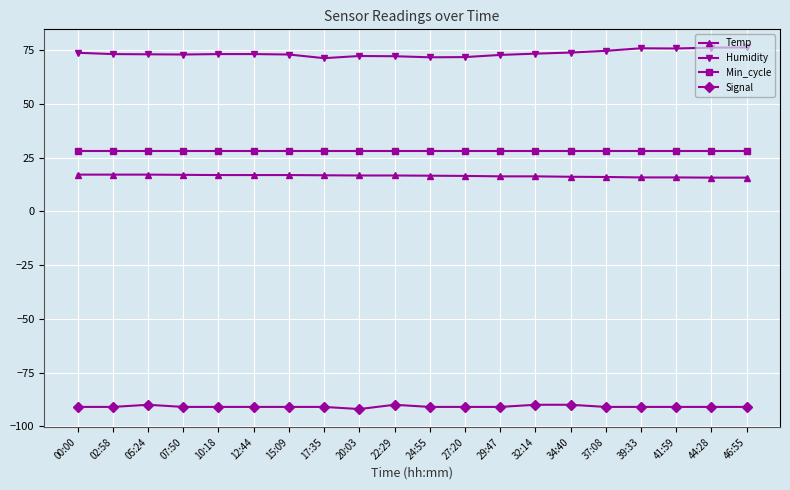

Count the number of data series in this chart.

4